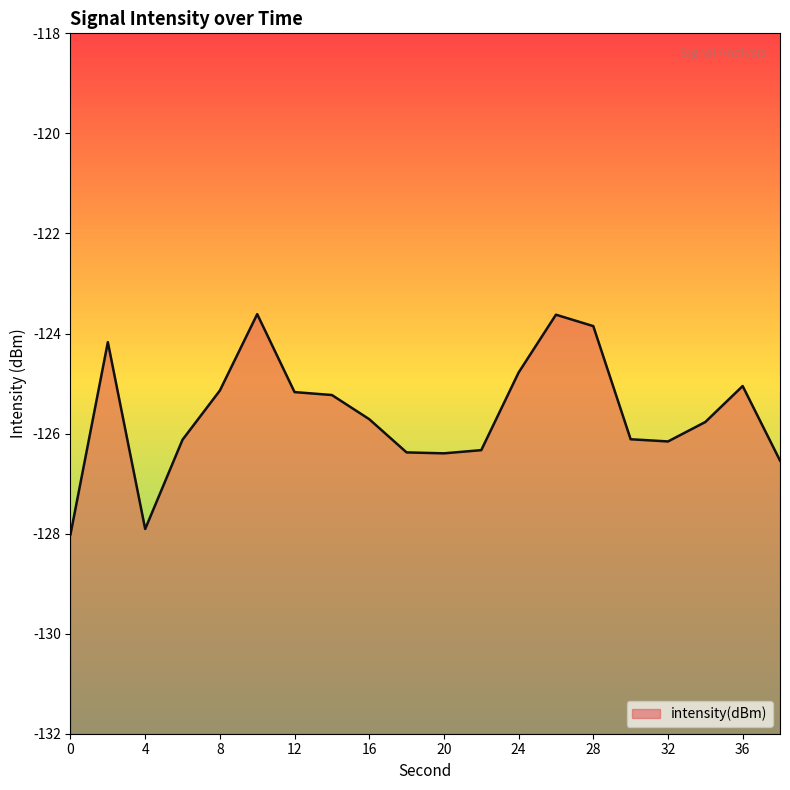

The chart shows a value of -86.4 at 18. True or false?

False